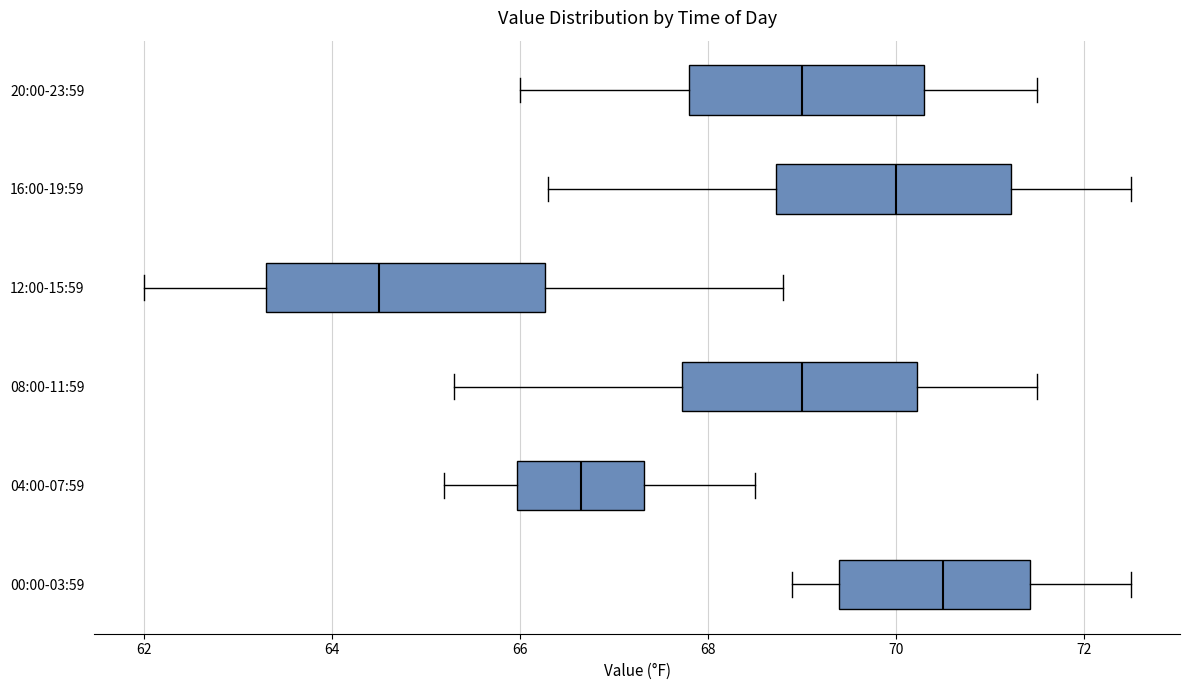

Reading bottom to top, read every box against the x-axis: the position of its median line, the range the box covers, and the ends of its whiskers. The values are not printed on the chart, so give them approximately, as read against the axis.

00:00-03:59: median 70.6, box 69.4 to 71.4, whiskers 69.0 to 72.6
04:00-07:59: median 66.6, box 66.0 to 67.4, whiskers 65.2 to 68.6
08:00-11:59: median 69.0, box 67.8 to 70.2, whiskers 65.4 to 71.6
12:00-15:59: median 64.6, box 63.4 to 66.2, whiskers 62.0 to 68.8
16:00-19:59: median 70.0, box 68.8 to 71.2, whiskers 66.4 to 72.6
20:00-23:59: median 69.0, box 67.8 to 70.4, whiskers 66.0 to 71.6